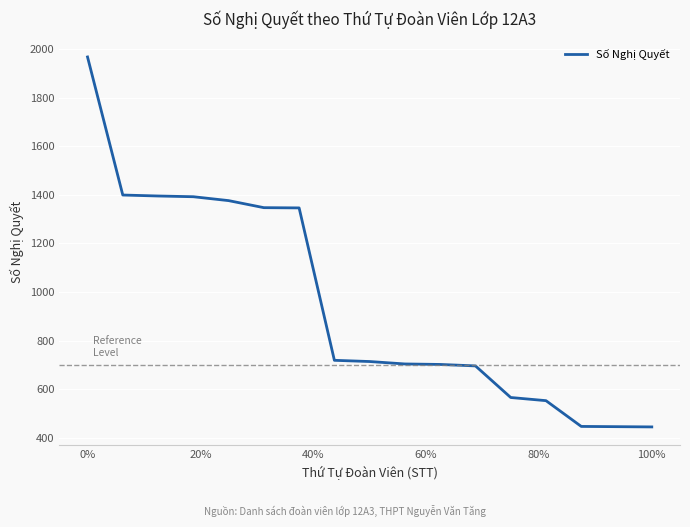

What is the minimum value shown in the chart?

445